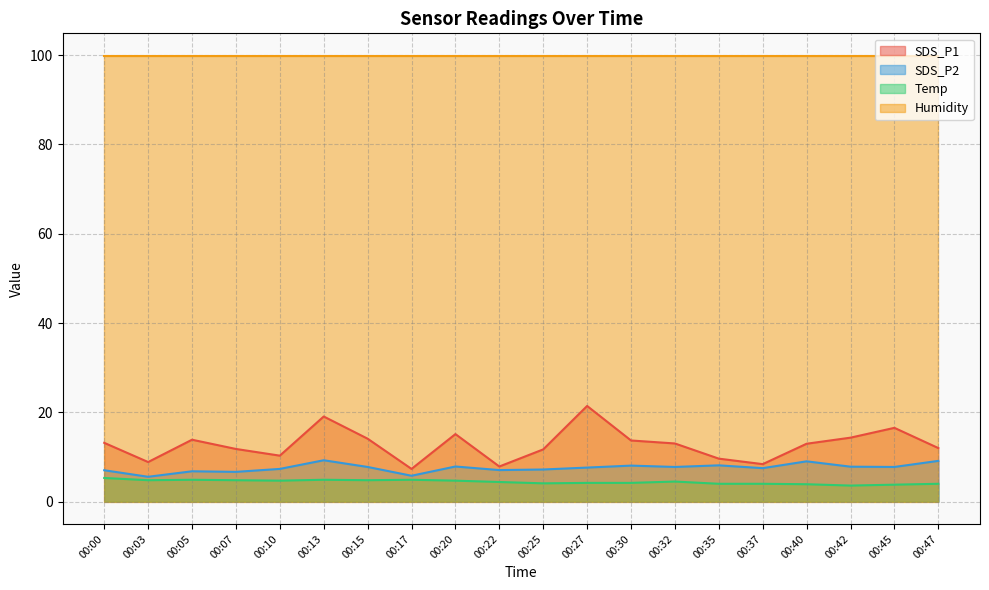

Does the chart display data point markers on the line(s)?

No